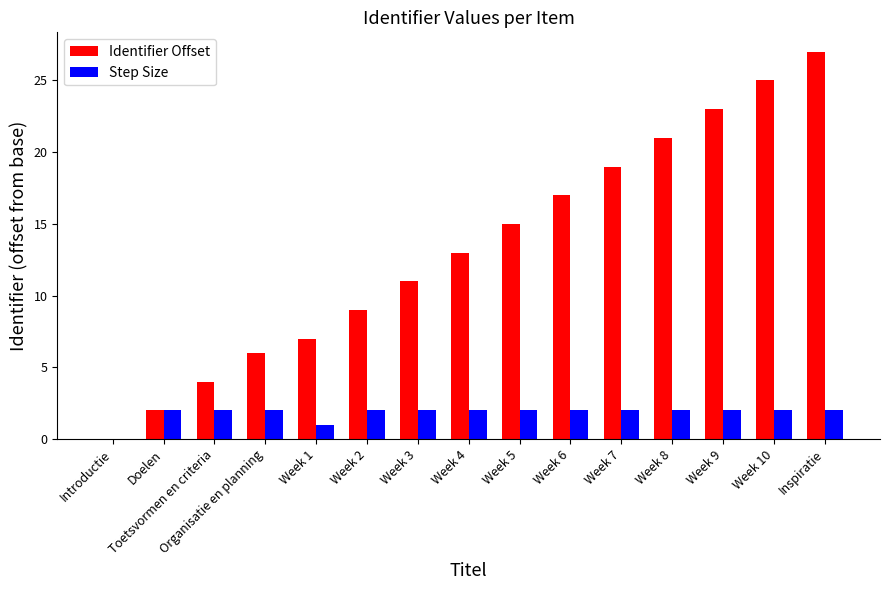

At which category is the sum across all series the highest?

Inspiratie